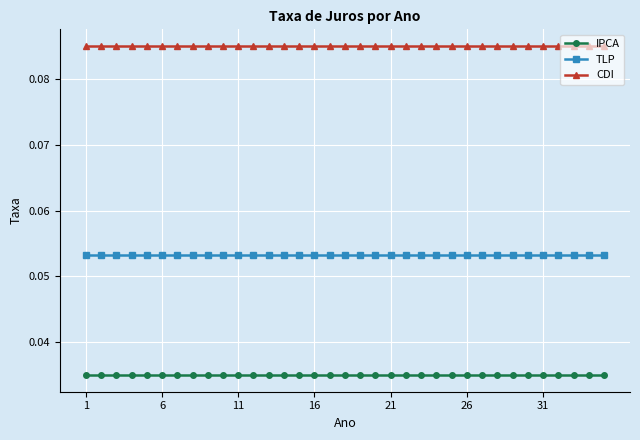

List the series in order of their overall mean, lowest first.

IPCA, TLP, CDI